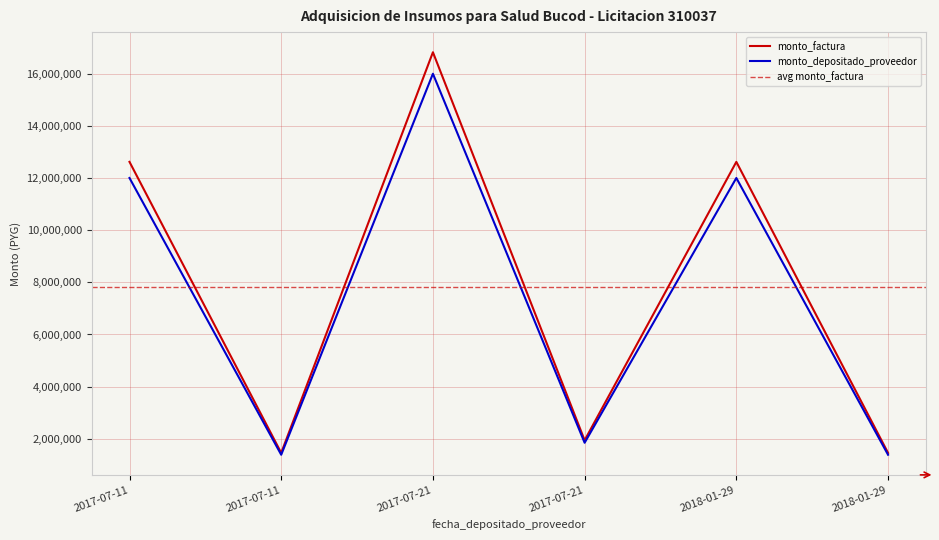

Rank the series at 2017-07-21 from lowest to highest value.

monto_depositado_proveedor, monto_factura